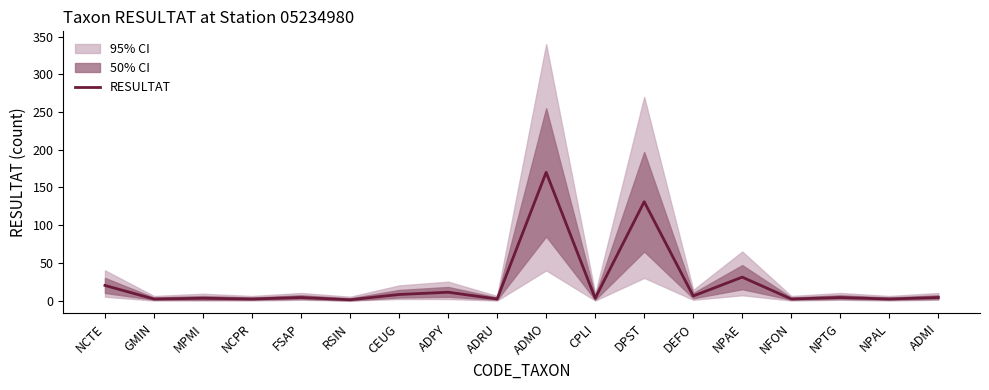

At which label is the value closest to 85?

DPST